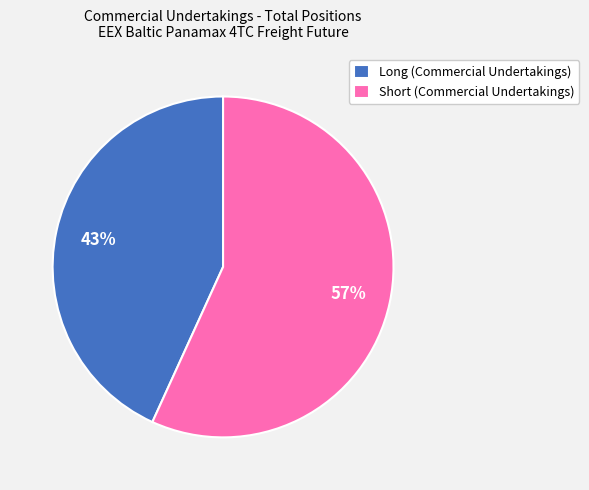

Does any single category account for the majority?

Yes